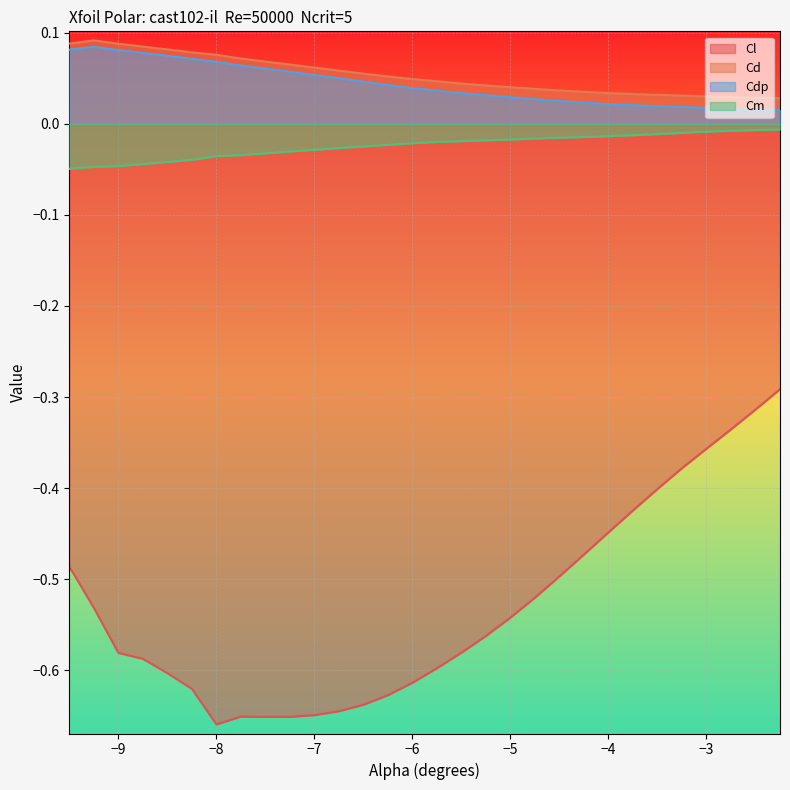

Which series has the widest spread of values?

Cl